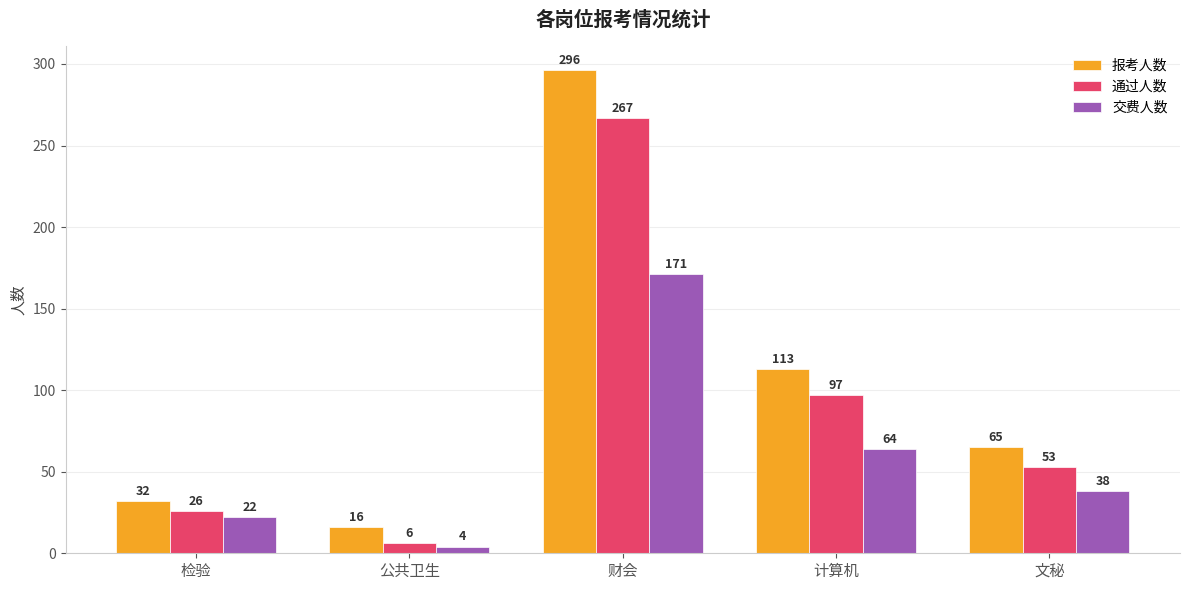

Reading left to right, transcribe all the data shown in this chart.

报考人数: 检验=32	公共卫生=16	财会=296	计算机=113	文秘=65
通过人数: 检验=26	公共卫生=6	财会=267	计算机=97	文秘=53
交费人数: 检验=22	公共卫生=4	财会=171	计算机=64	文秘=38